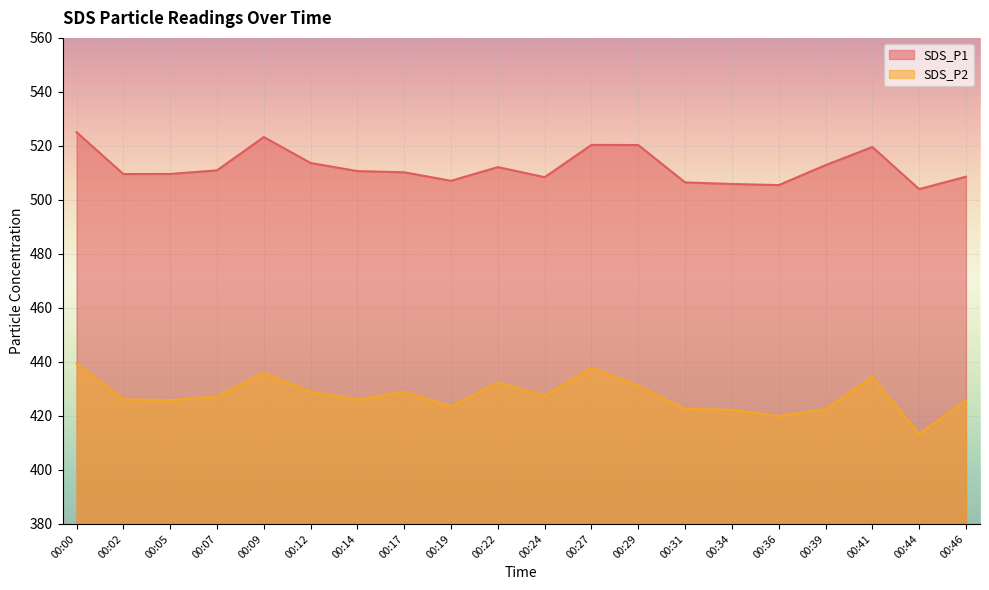

What is the total value across all series at 00:29?

951.6